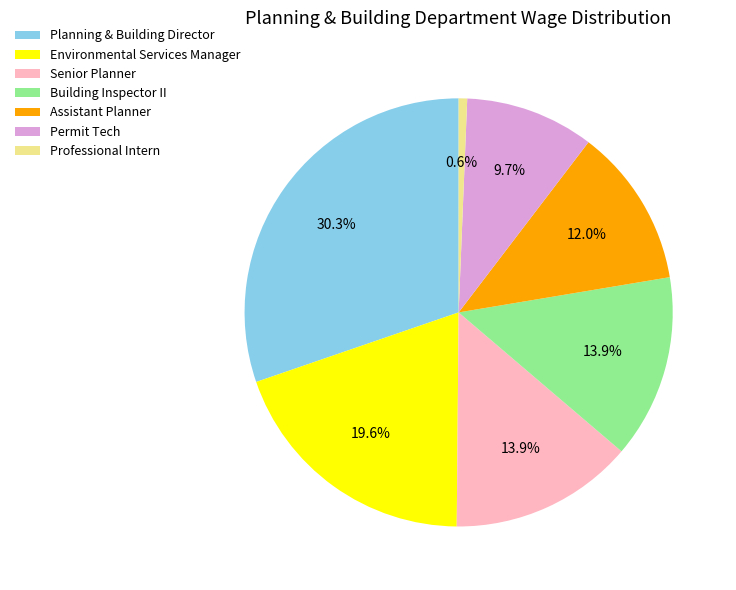

How many segments does this pie chart have?

7